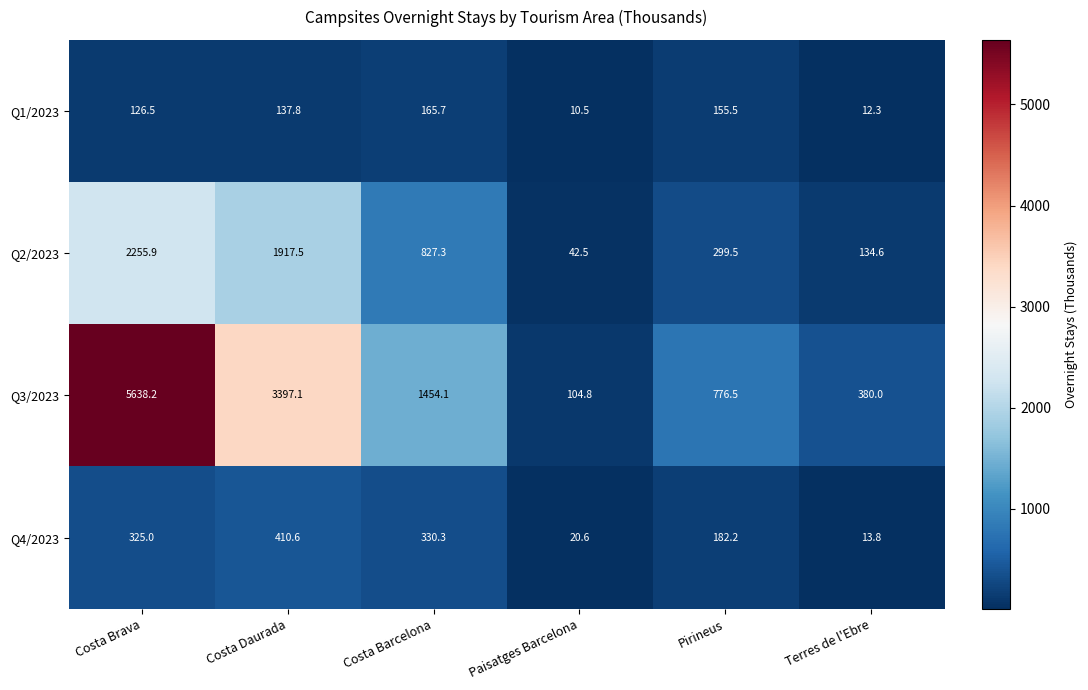

The value of Q3/2023 at Costa Brava is 5638.2. True or false?

True